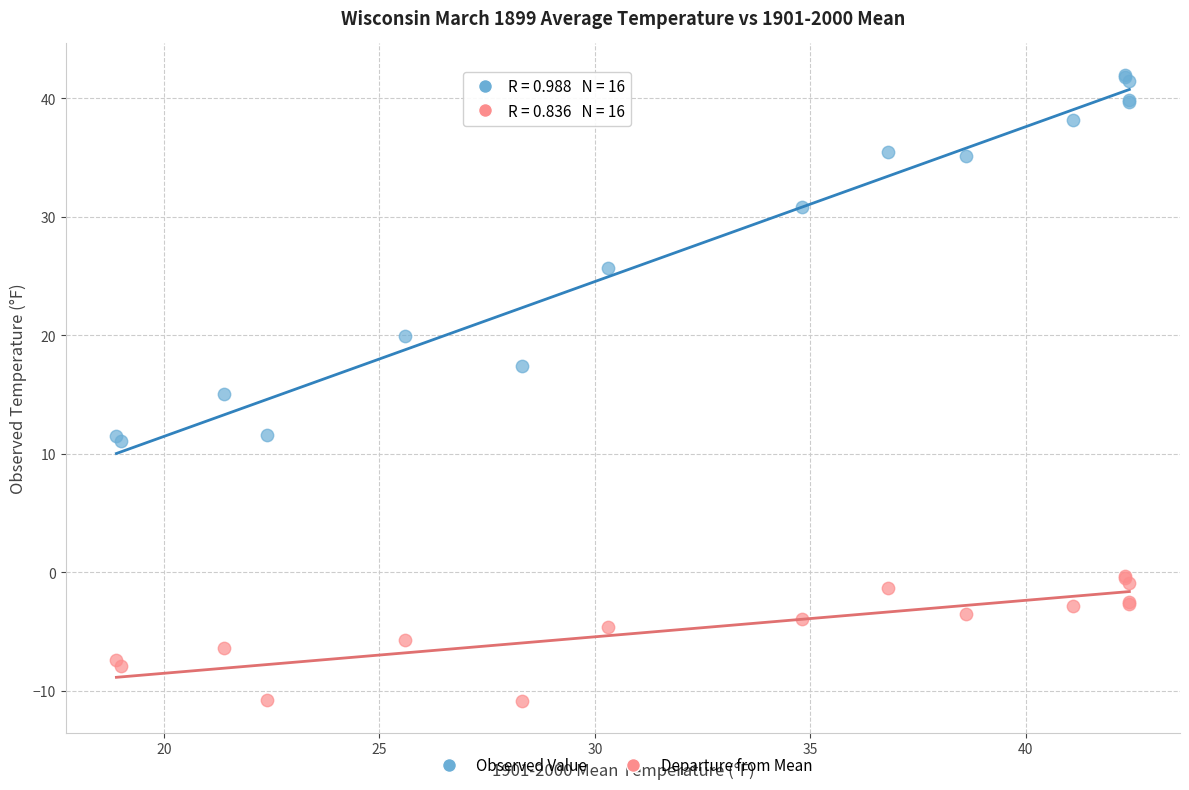

Which series has the widest spread of Y values?

Observed Value